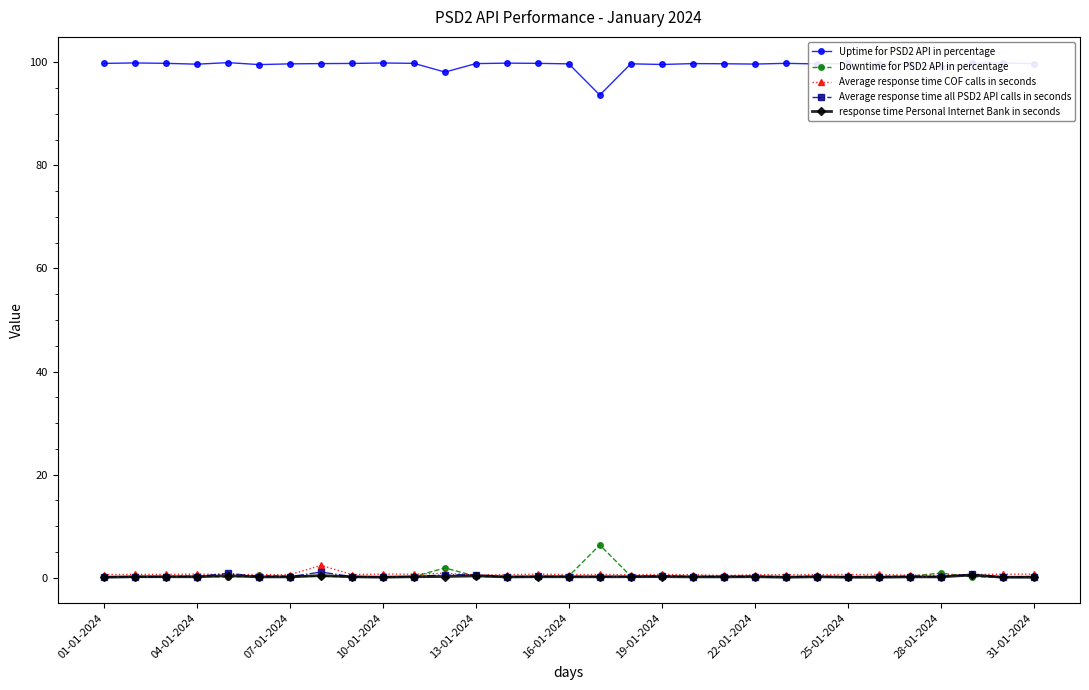

True or false: Average response time COF calls in seconds has more than 0 interior local peaks.

True